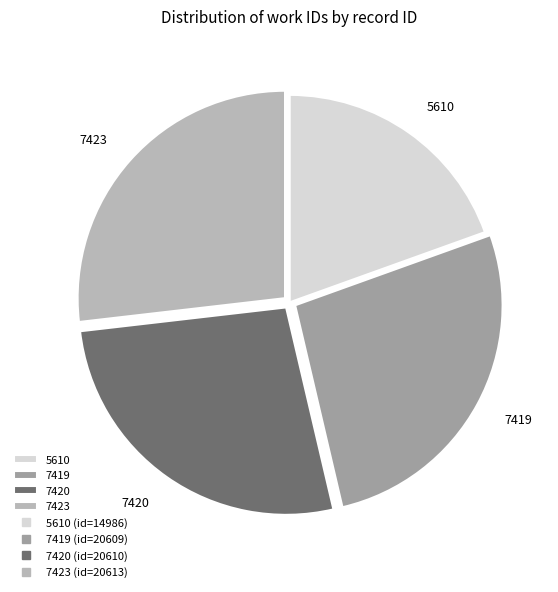

Combined, do 7420 and 7423 account for over 50%?

Yes